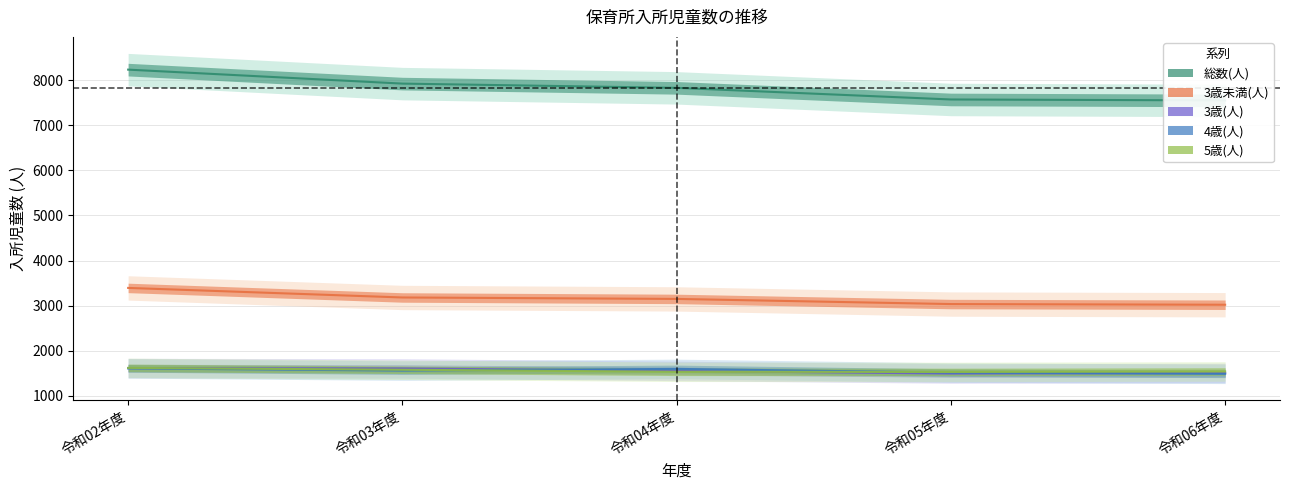

True or false: 総数(人) and 3歳(人) cross at least once.

False